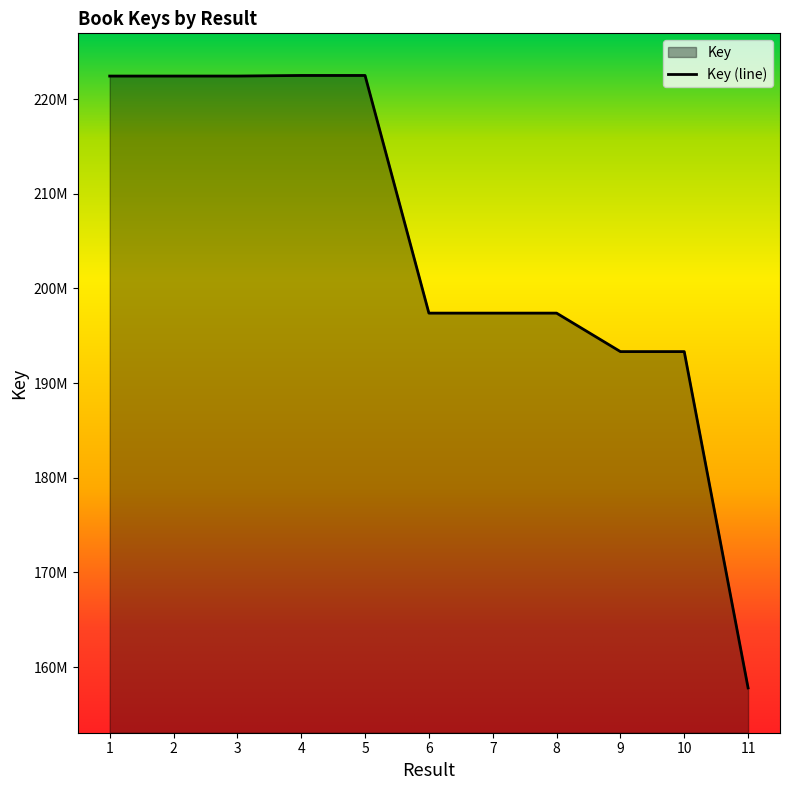

How many series are shown in this chart?

1